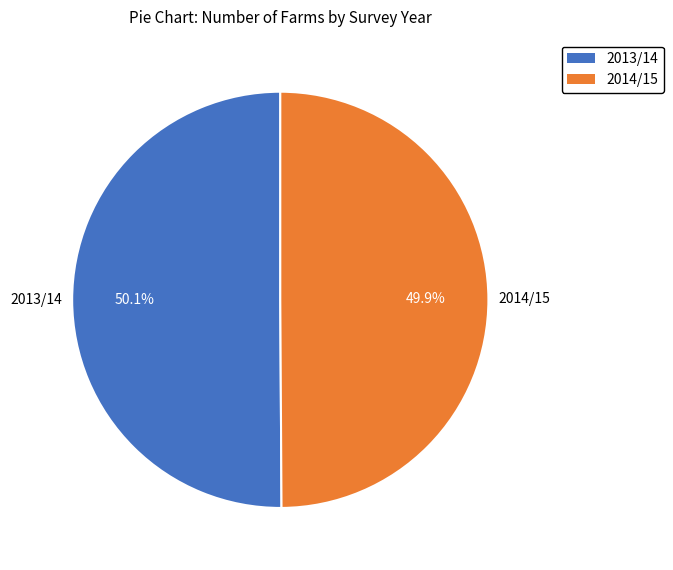

Is there any slice that represents more than half of the pie?

Yes